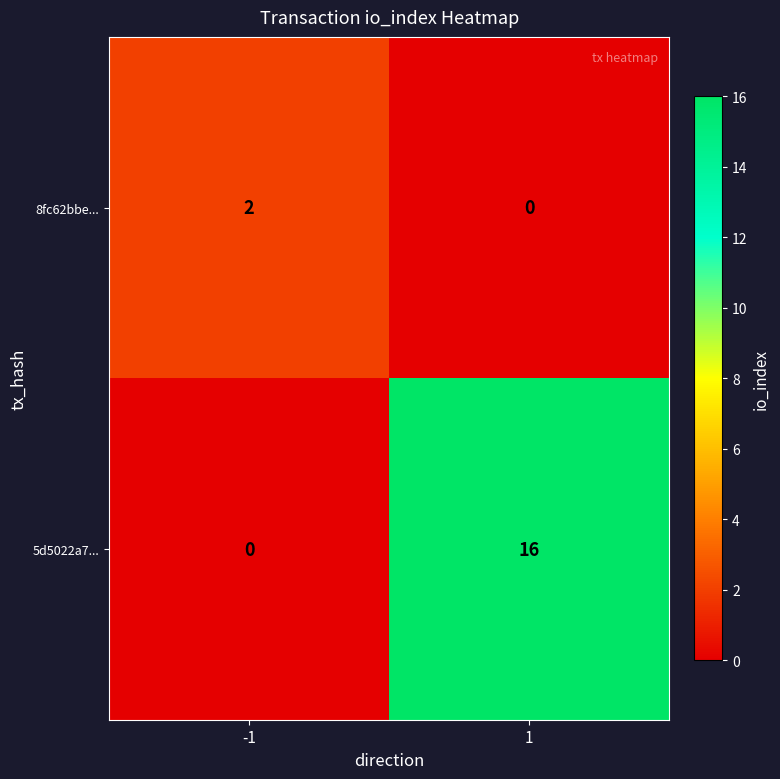

List the labels in order of 8fc62bbe... value, smallest first.

1, -1